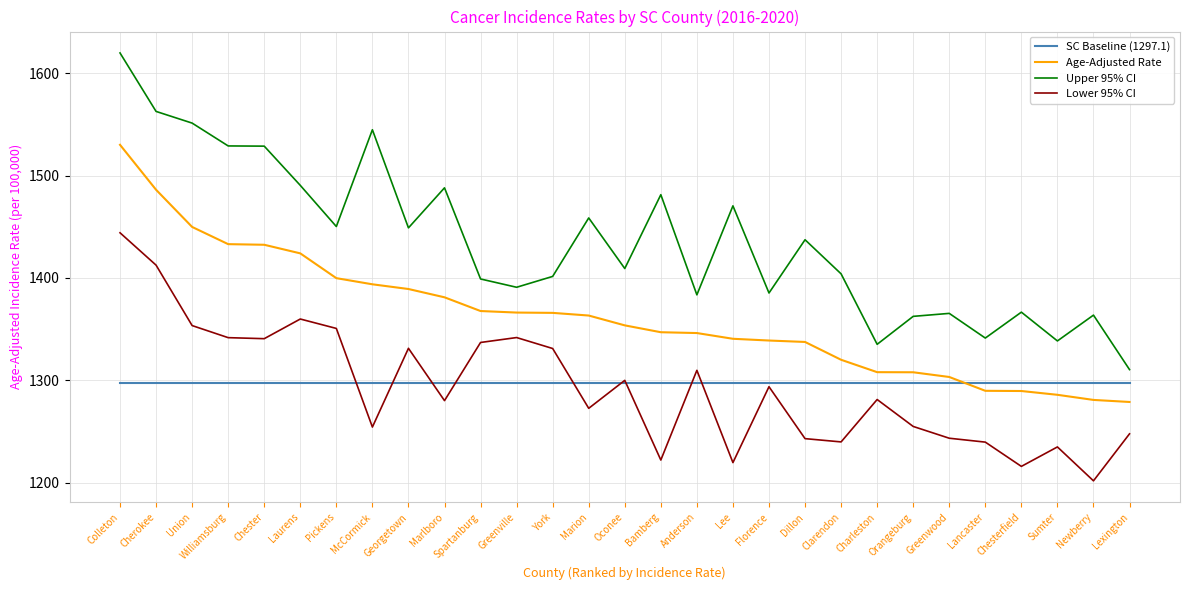

What is the spread (max minus min) of values at Clarendon?

164.1